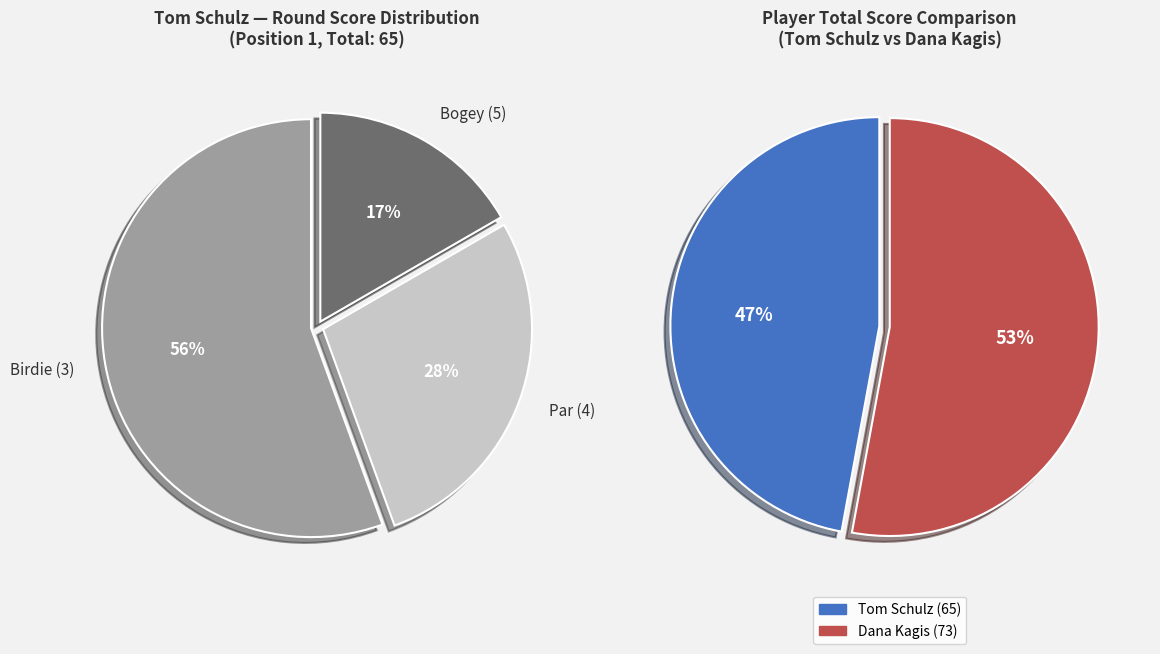

Is it true that Hole 16 is 1% of the pie?

False